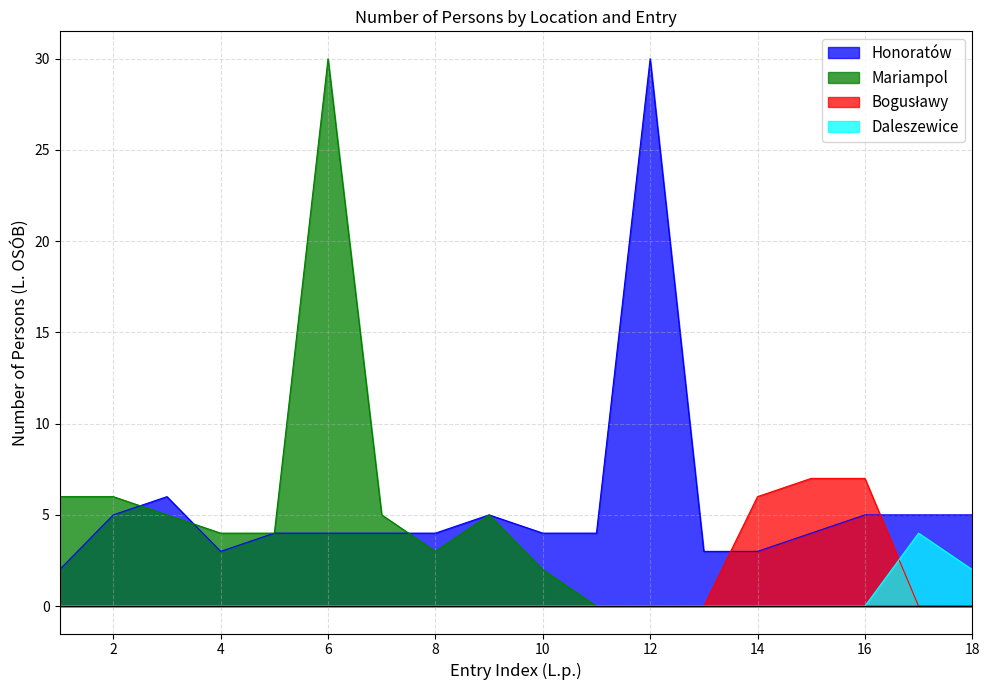

True or false: Daleszewice and Mariampol intersect in this chart.

False